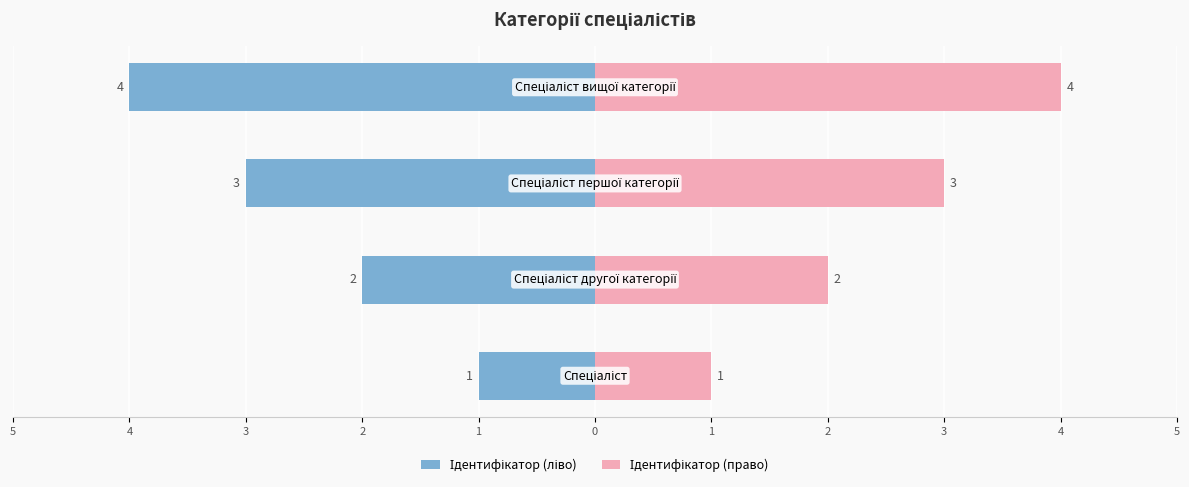

The Ідентифікатор (право) series shows 1 at 3. True or false?

False